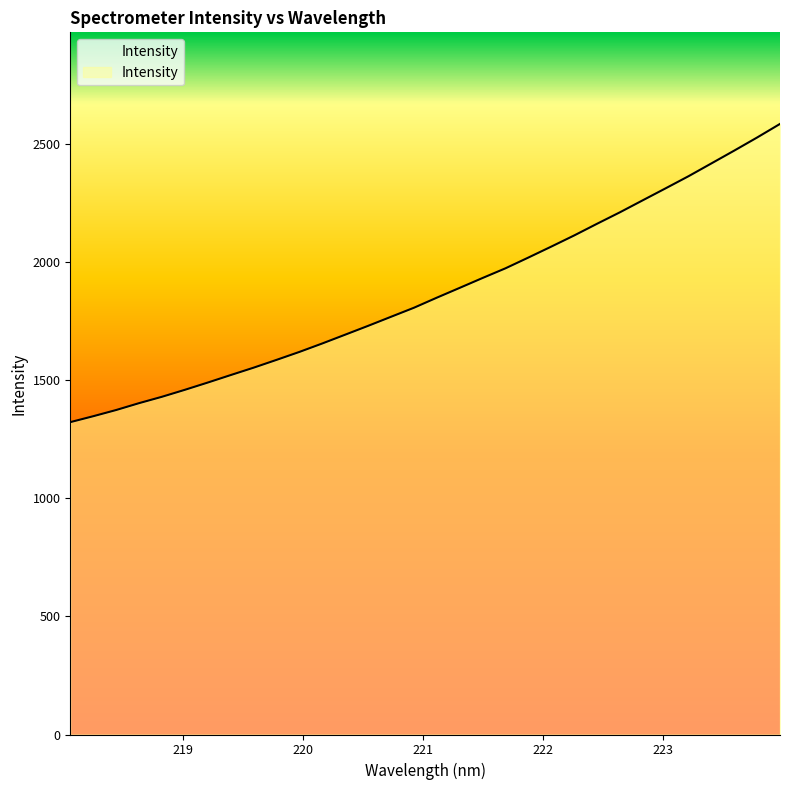

What is the minimum value shown in the chart?

1323.0